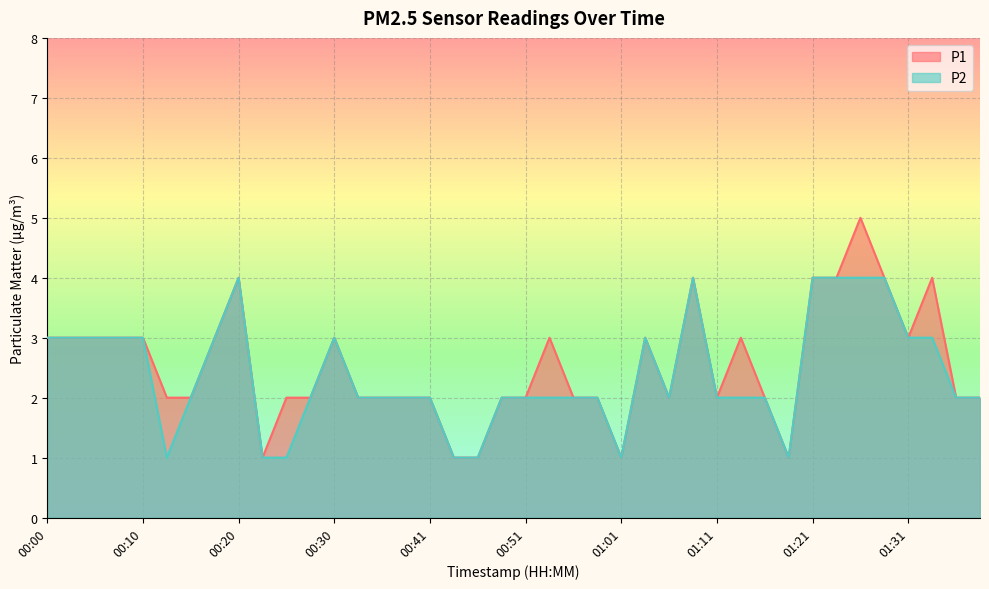

Reading left to right, transcribe all the data shown in this chart.

P1: 3	3	3	3	3	2	2	3	4	1	2	2	3	2	2	2	2	1	1	2	2	3	2	2	1	3	2	4	2	3	2	1	4	4	5	4	3	4	2	2
P2: 3	3	3	3	3	1	2	3	4	1	1	2	3	2	2	2	2	1	1	2	2	2	2	2	1	3	2	4	2	2	2	1	4	4	4	4	3	3	2	2